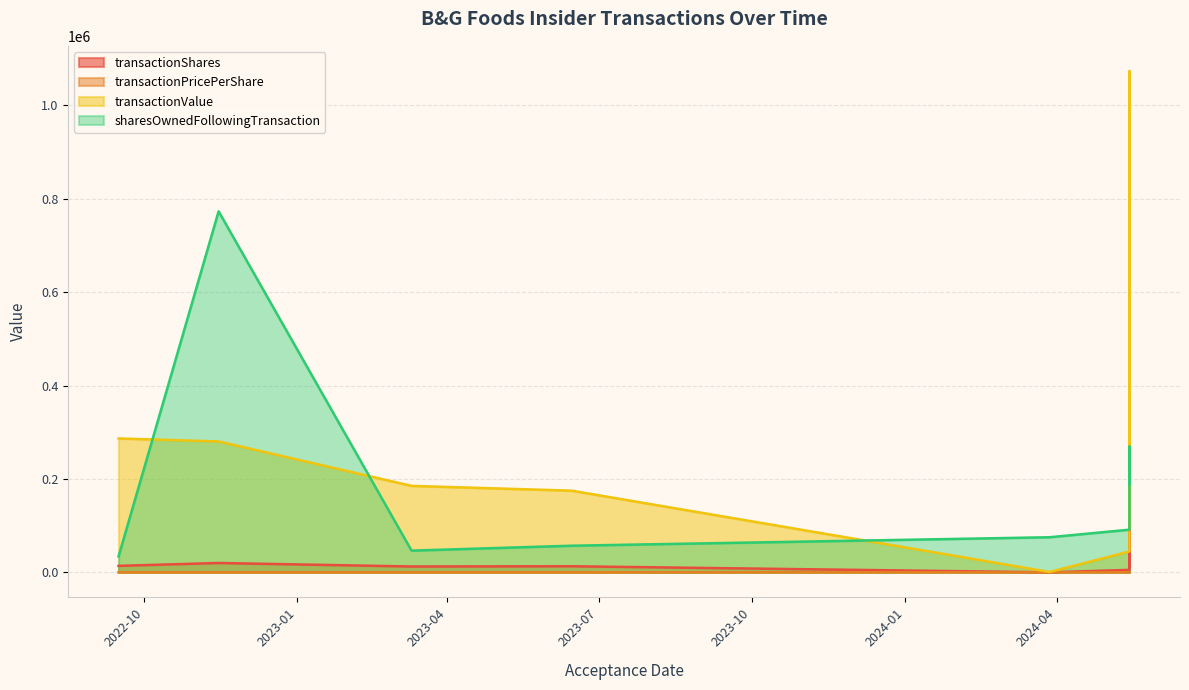

True or false: transactionValue has a value of 46491 at 2024-05-14 16:44:55.

True